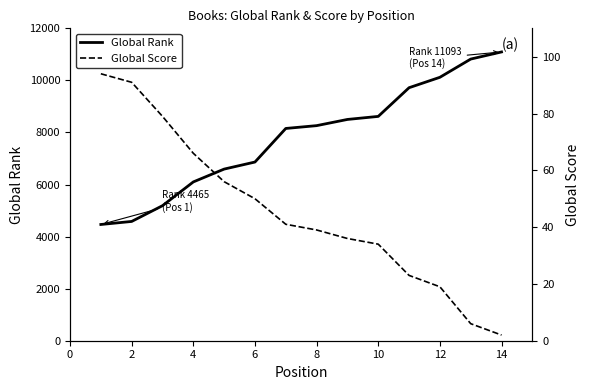

What is the lowest value of the Global Rank series?

4465